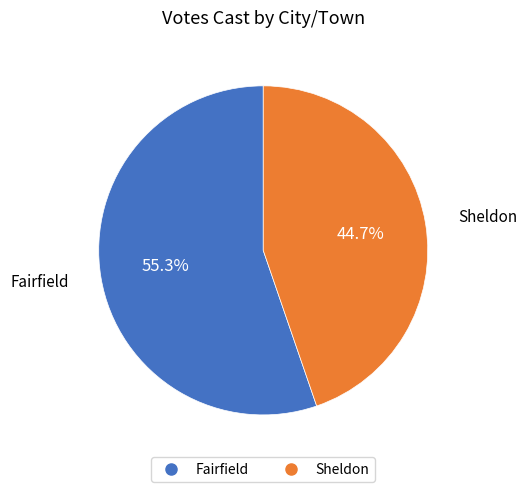

What is the smallest slice in the pie chart?

Sheldon